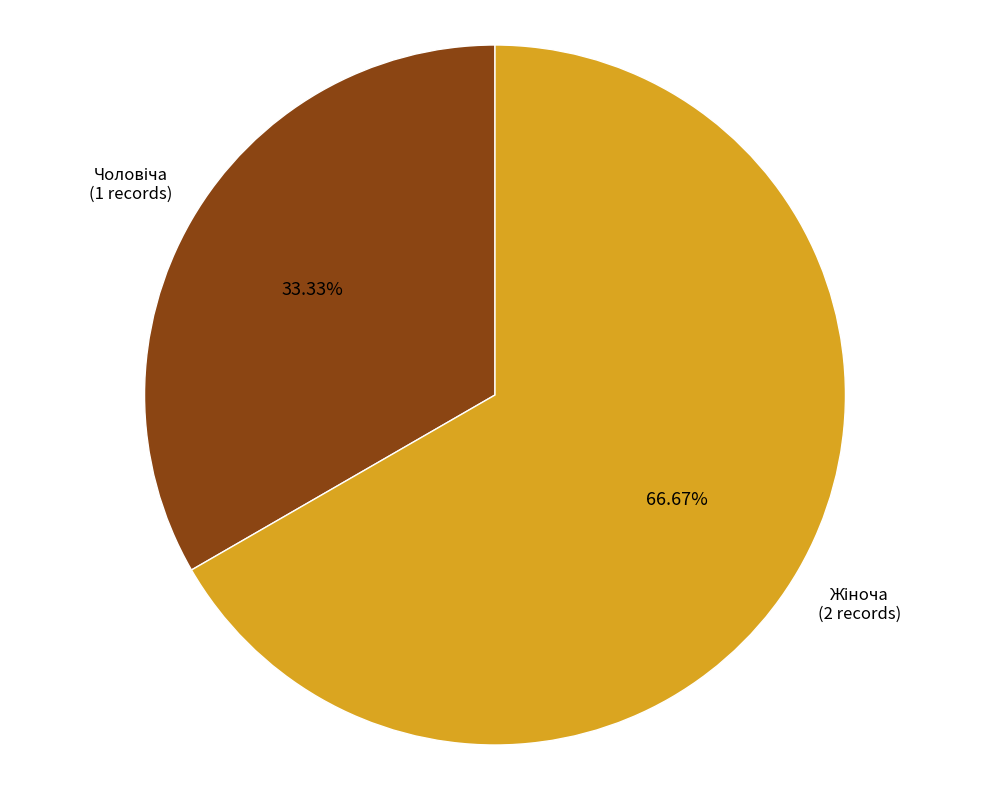

How many segments does this pie chart have?

2